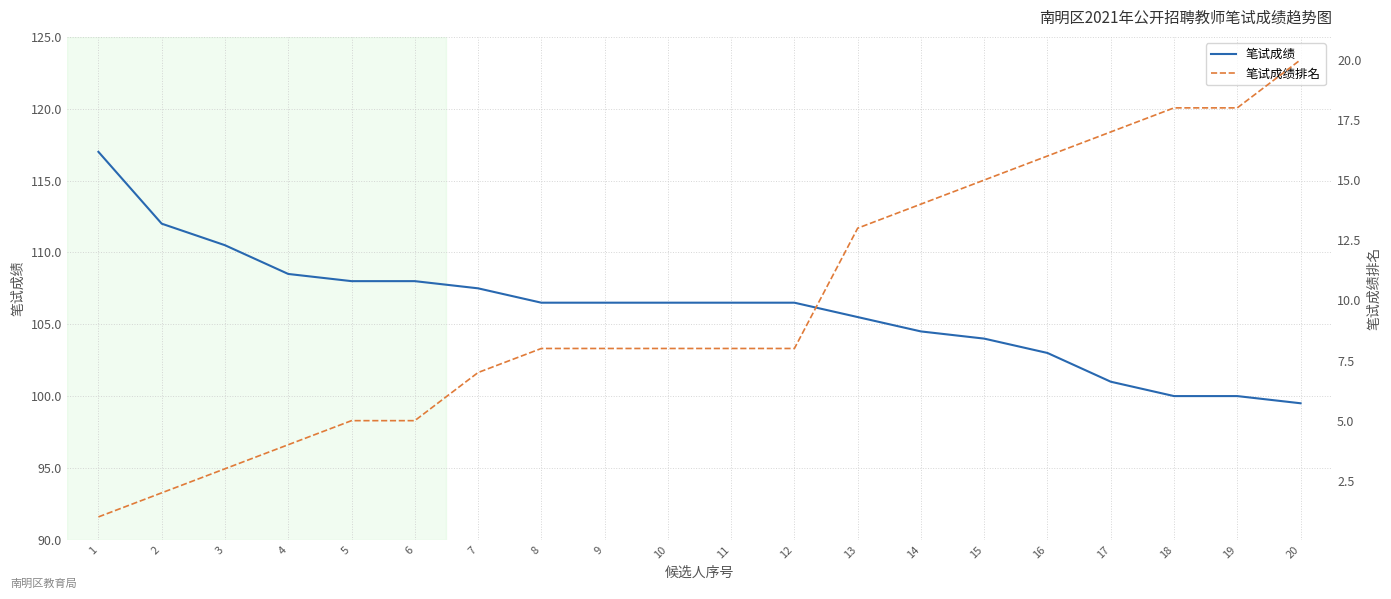

The value of 笔试成绩排名 at 9 is 5.4. True or false?

False